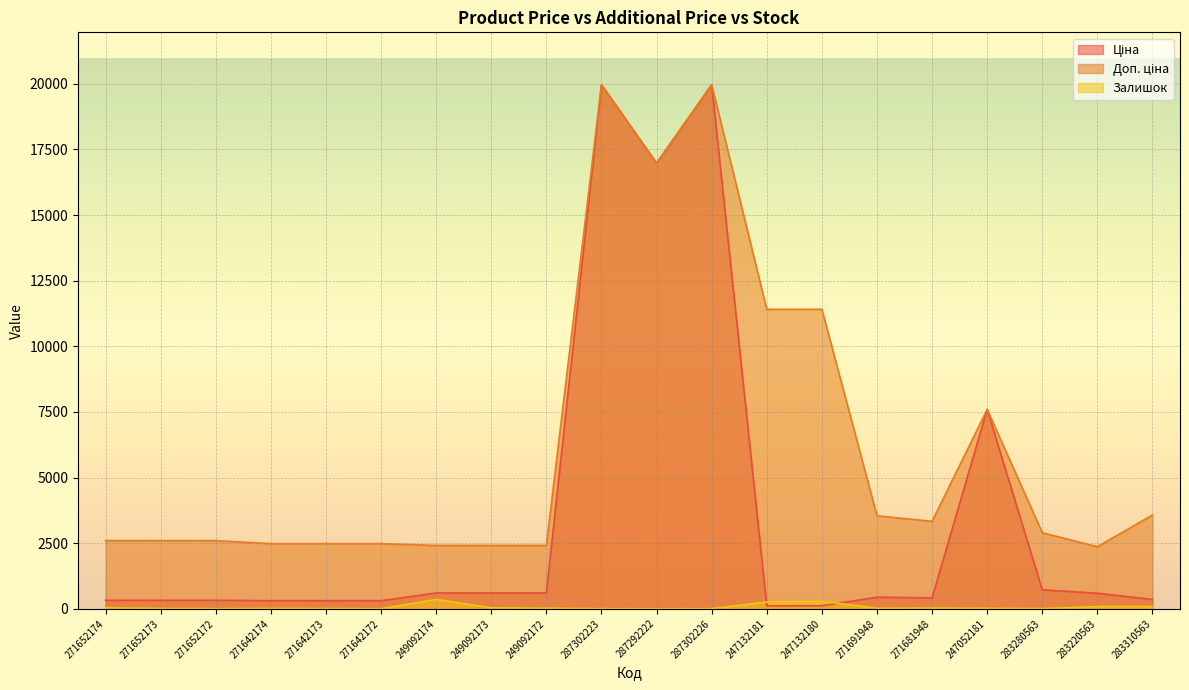

Read the Залишок value at 271691948.

22.0